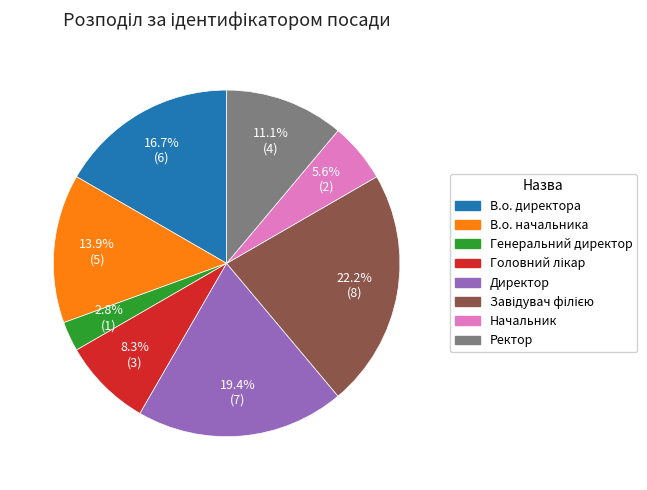

What percentage do В.о. директора and Ректор together represent?

27.8%